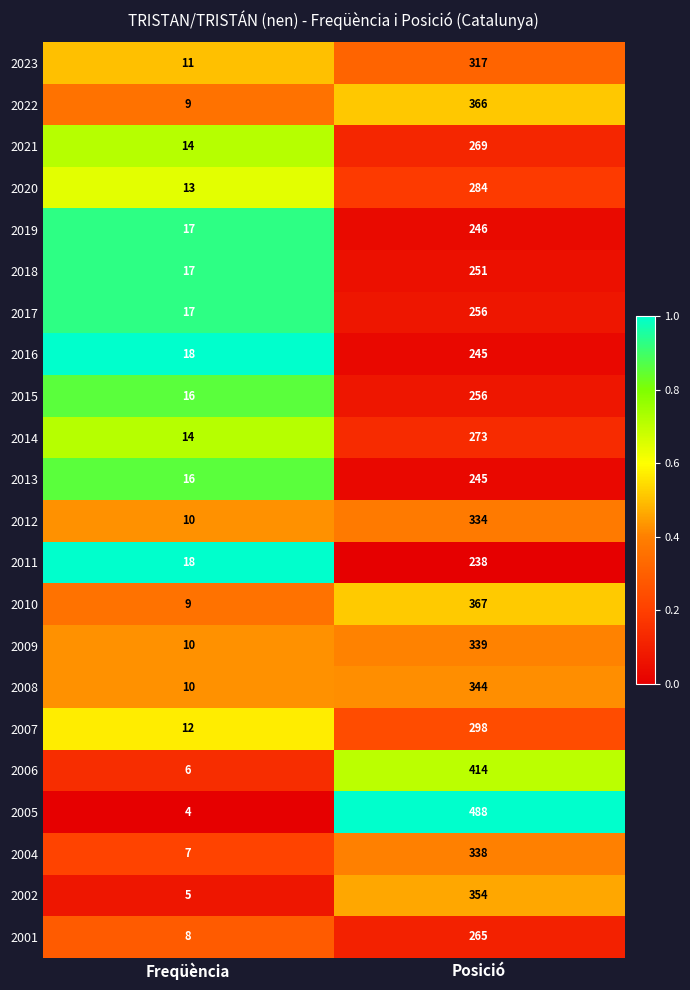

What is the minimum value shown in the chart?

4